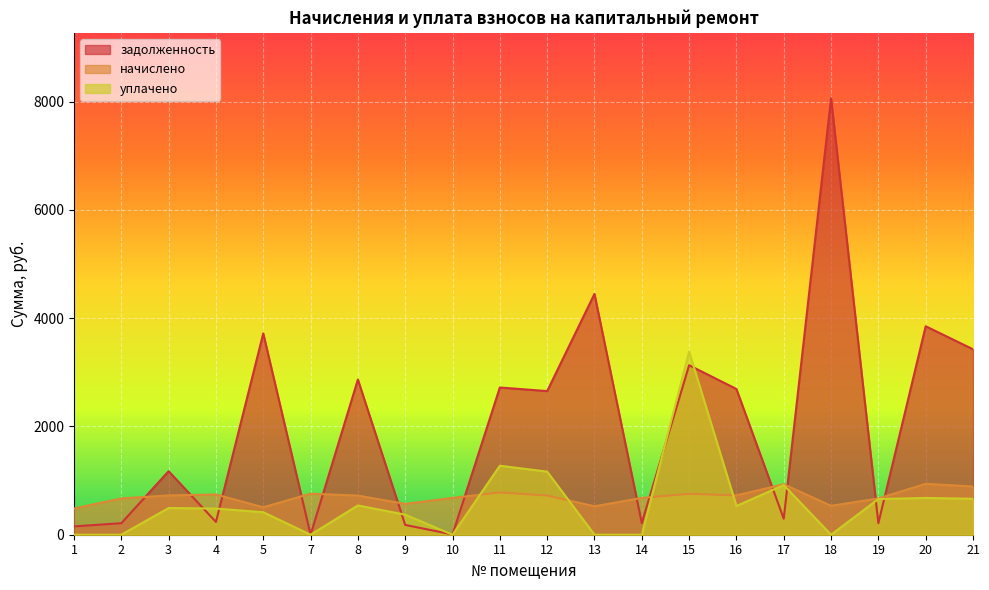

What is the difference between the maximum and minimum values in the уплачено series?

3383.3